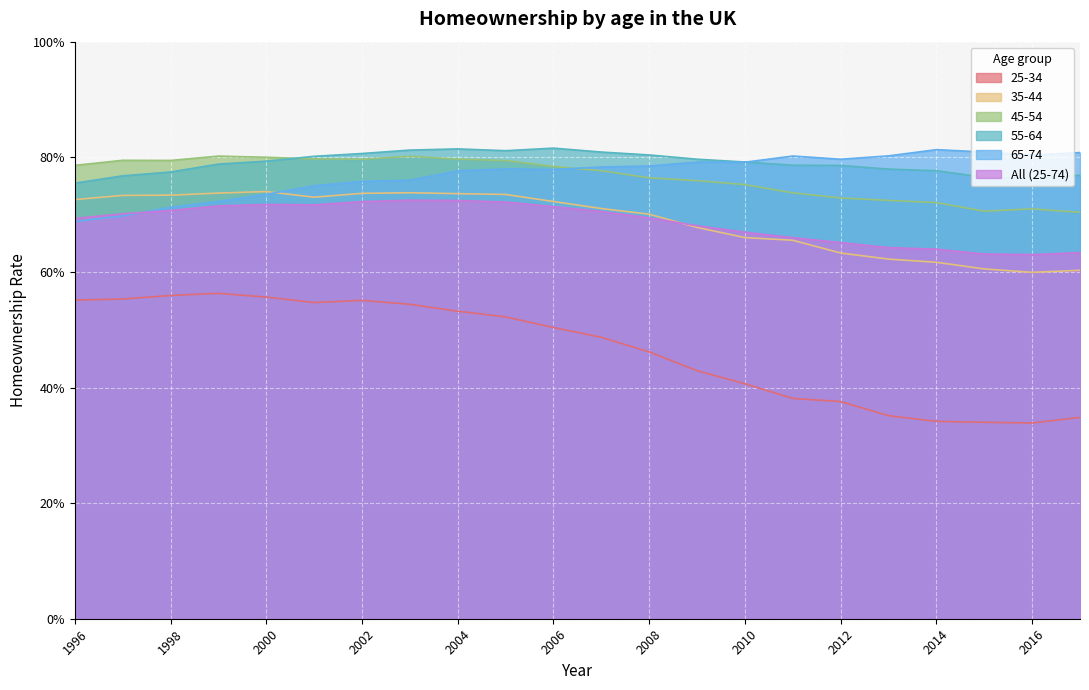

What is the sum of the 25-34 values at 2002 and 2009?

1.0